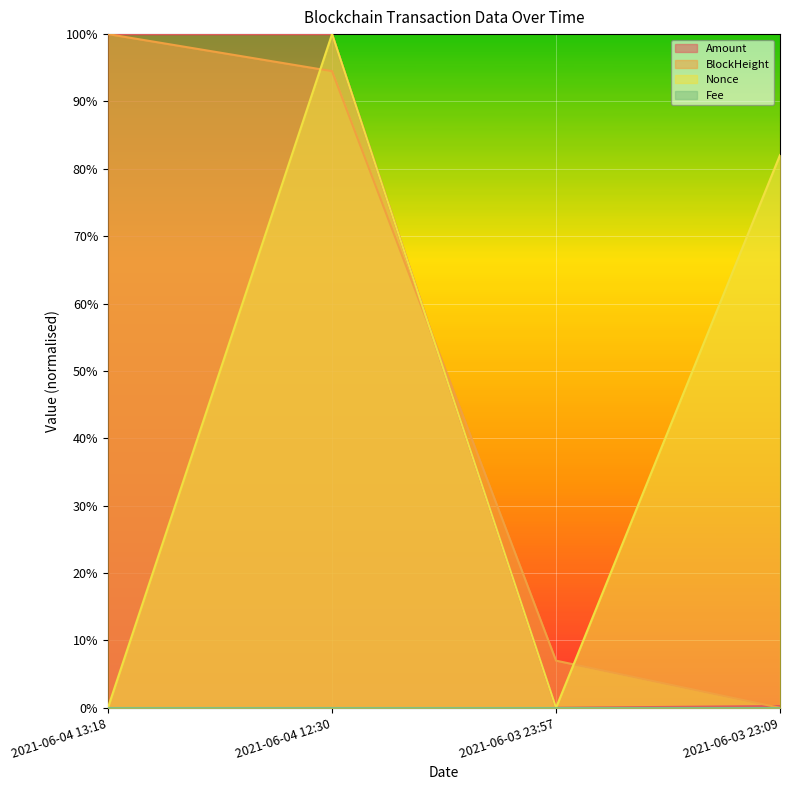

At which label does Nonce reach its minimum?

2021-06-03 23:57